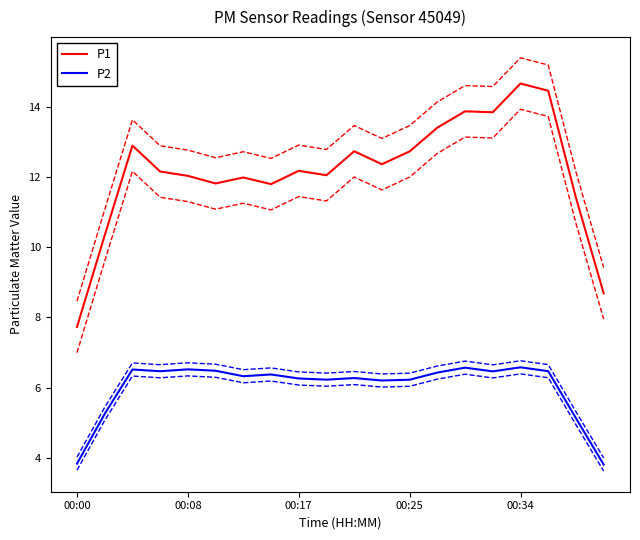

List the series in order of their peak value, lowest first.

P2, P1